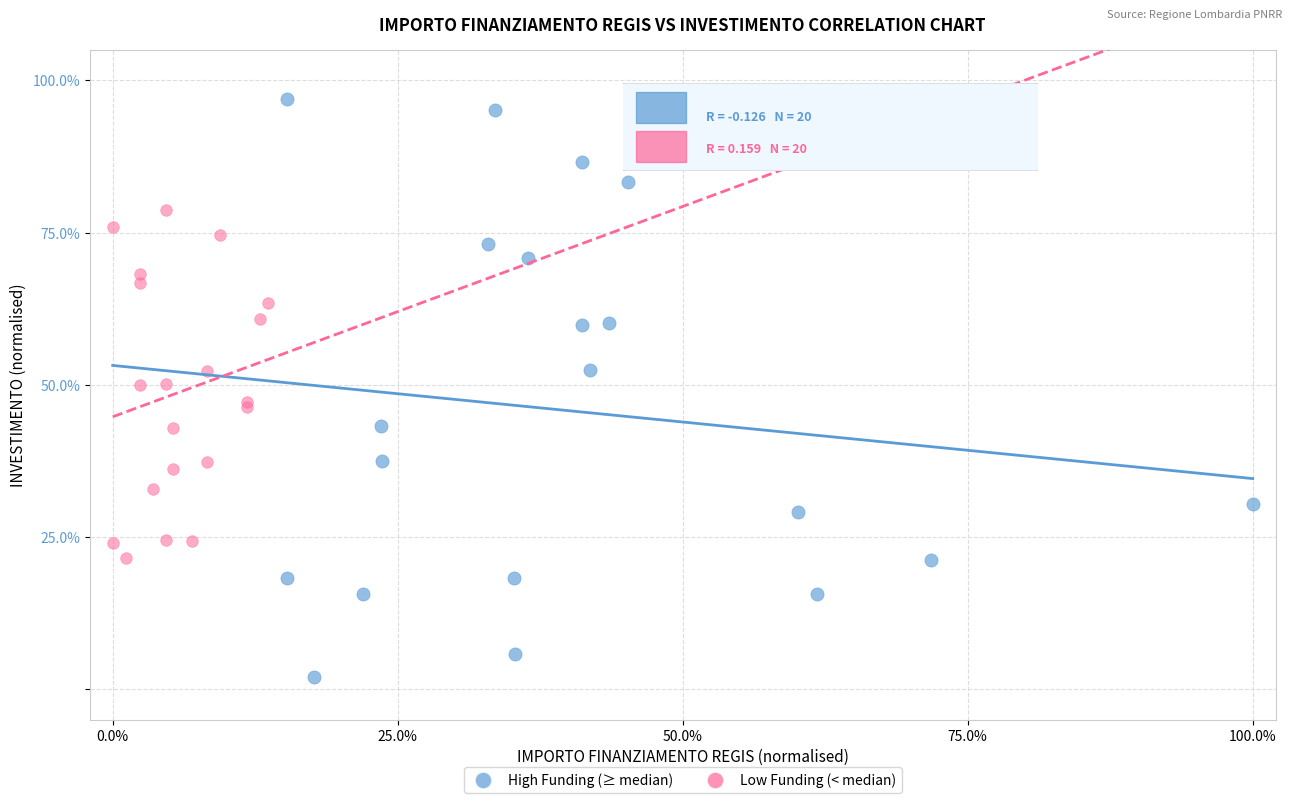

Which series contains the highest Y value?

High Funding (≥ median)